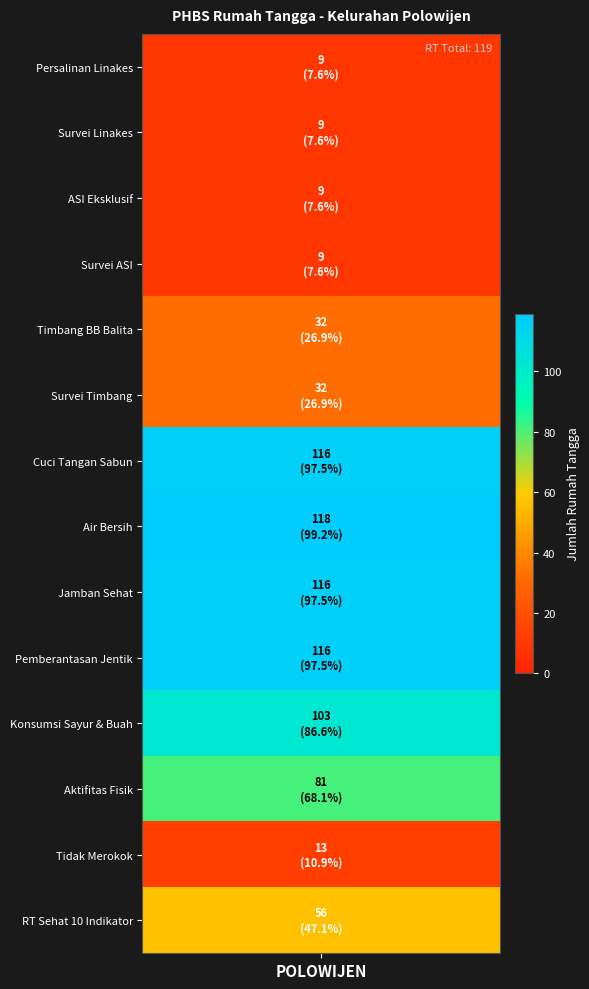

How many values exceed 56?

6